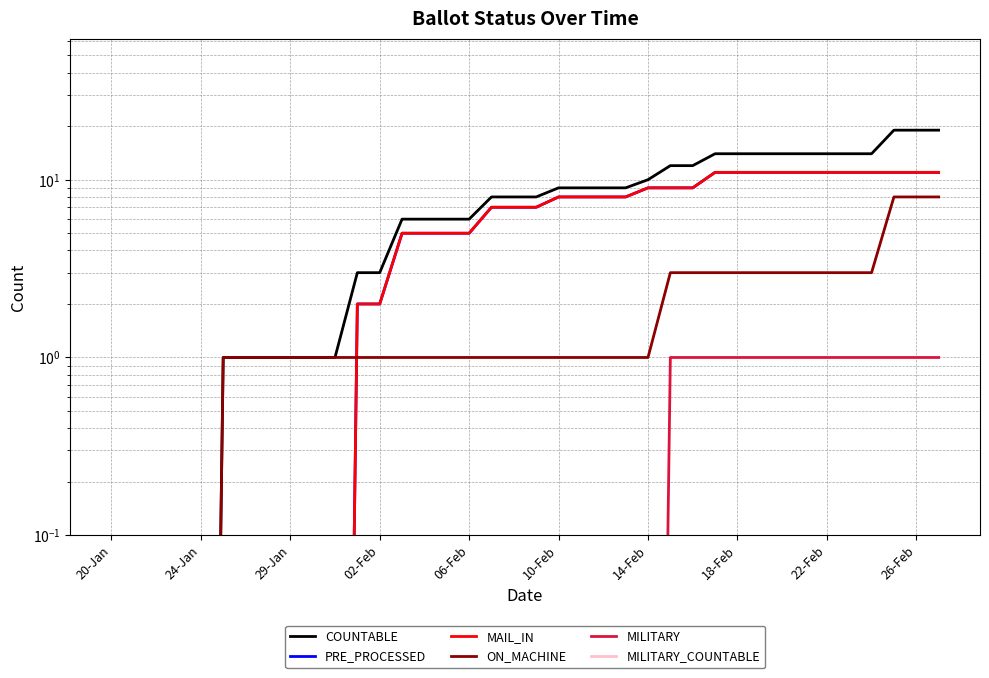

Which series has the widest spread of values?

COUNTABLE